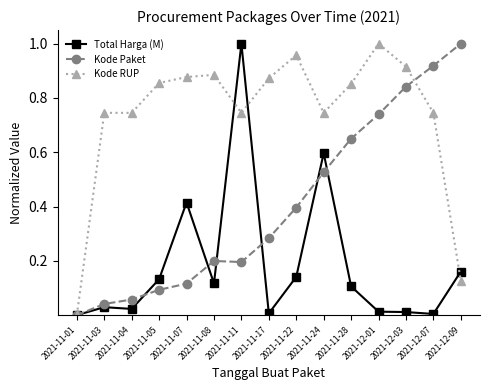

The value of Total Harga (M) at 2021-11-03 is 0.0. True or false?

True